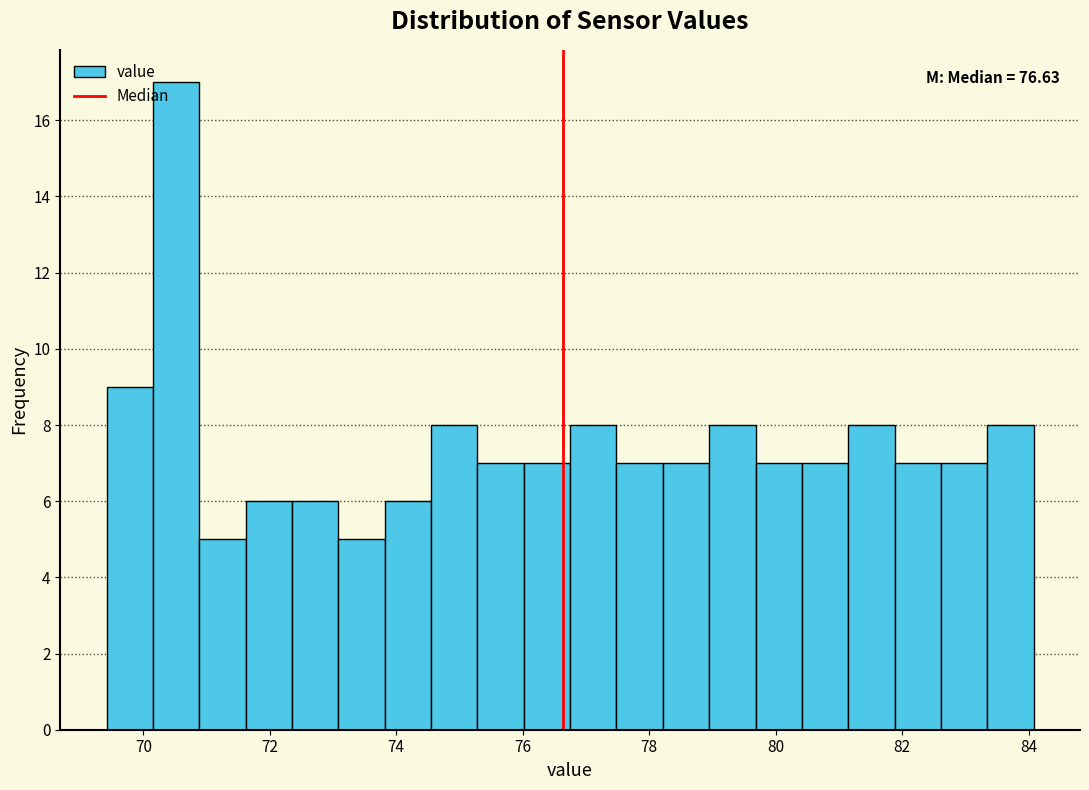

Around what value on the x-axis is the tallest bar? Give the approximate position of its centre, as read against the axis.

70.6